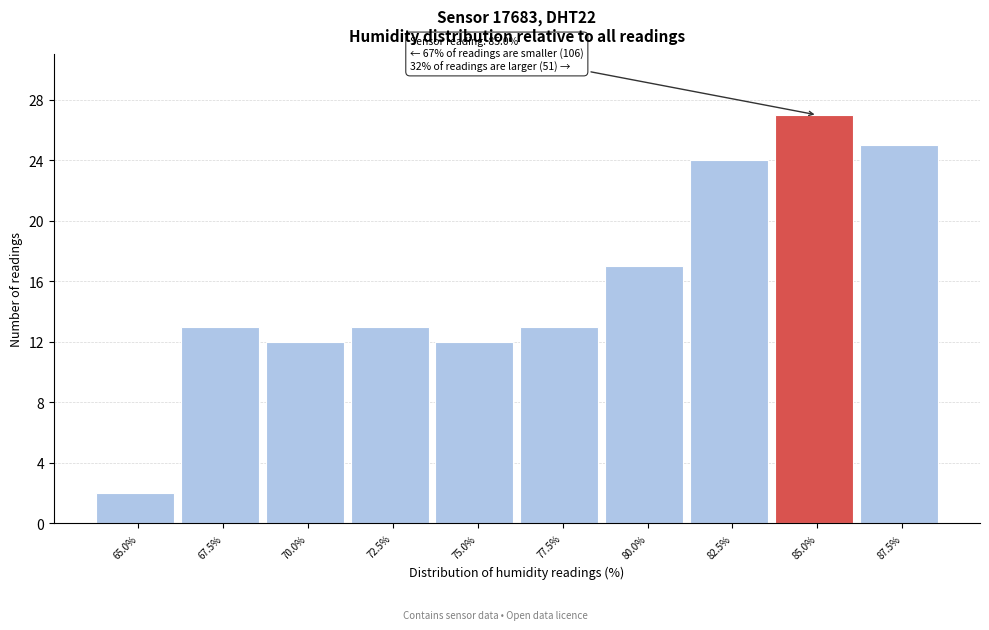

Reading right to left, what are all the values shown in this chart?

25	27	24	17	13	12	13	12	13	2